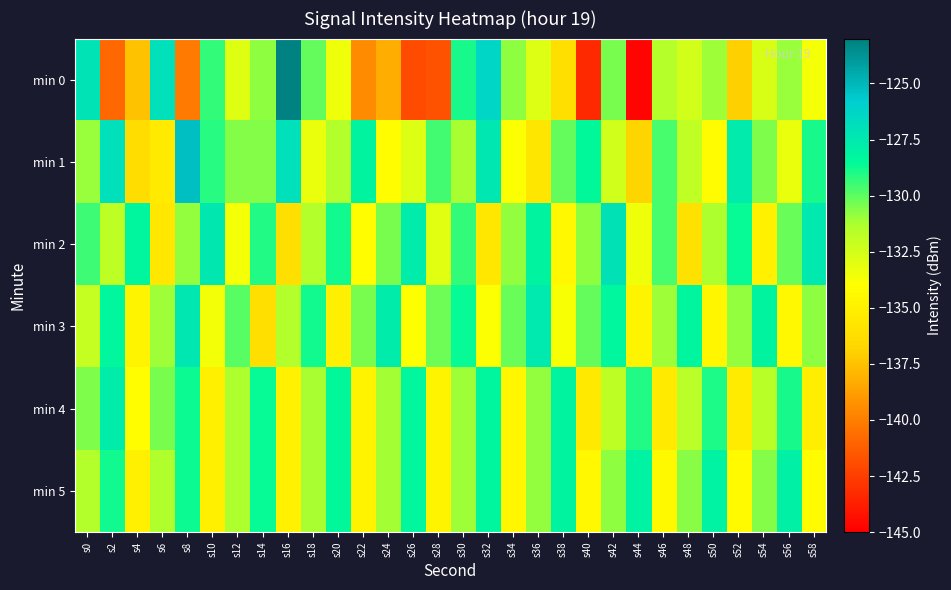

How many distinct data groups are displayed?

6